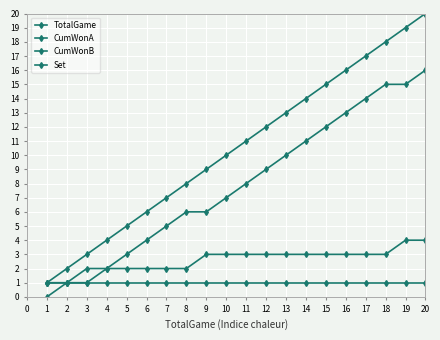

How many lines are shown in the chart?

4